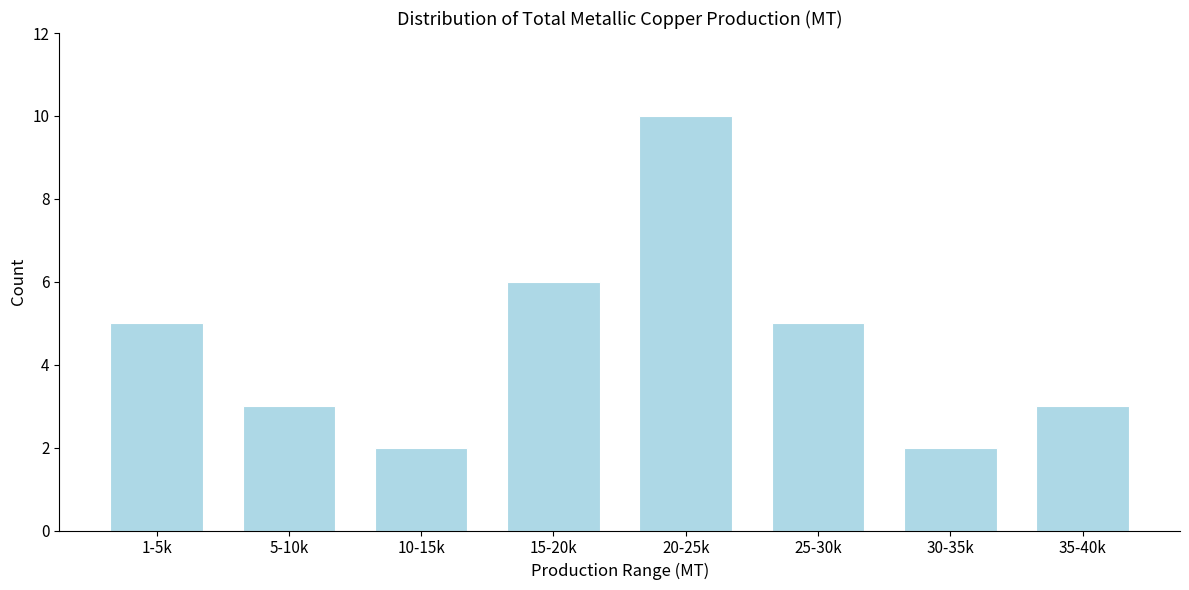

Reading right to left, transcribe all the data shown in this chart.

3	2	5	10	6	2	3	5